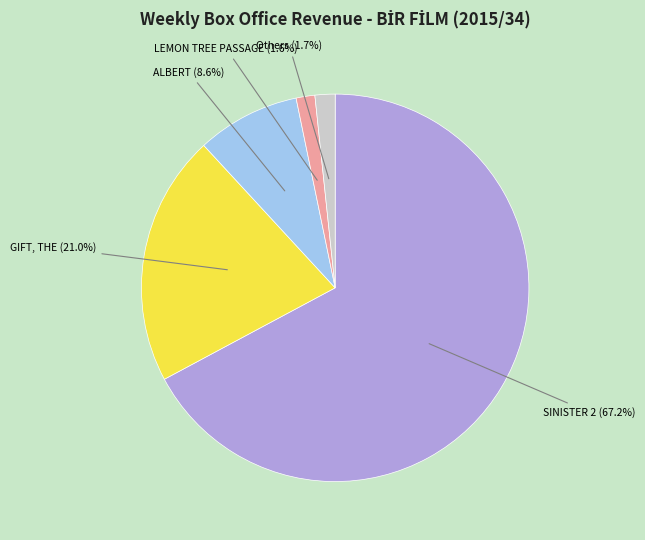

Does any single category account for the majority?

Yes